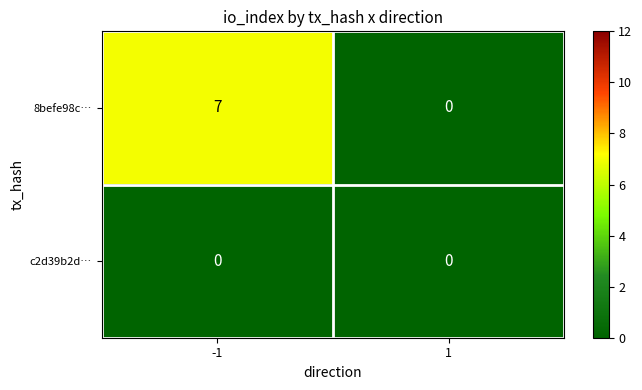

The value of 8befe98c… at -1 is 3. True or false?

False